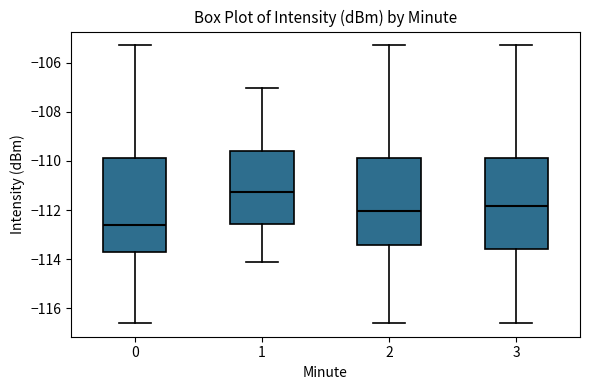

Reading left to right, read every box against the y-axis: the position of its median line, the range the box covers, and the ends of its whiskers. The values are not printed on the chart, so give them approximately, as read against the axis.

0: median -112.6, box -113.8 to -110.0, whiskers -116.6 to -105.2
1: median -111.2, box -112.6 to -109.6, whiskers -114.2 to -107.0
2: median -112.0, box -113.4 to -109.8, whiskers -116.6 to -105.2
3: median -111.8, box -113.6 to -110.0, whiskers -116.6 to -105.2